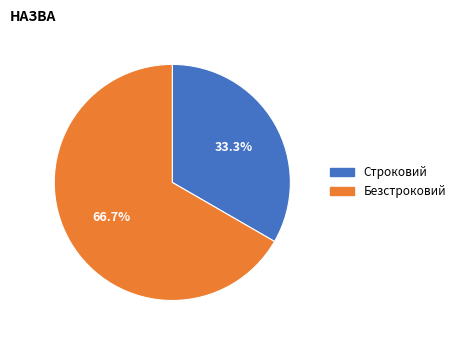

Which category has the biggest portion of the pie?

Безстроковий